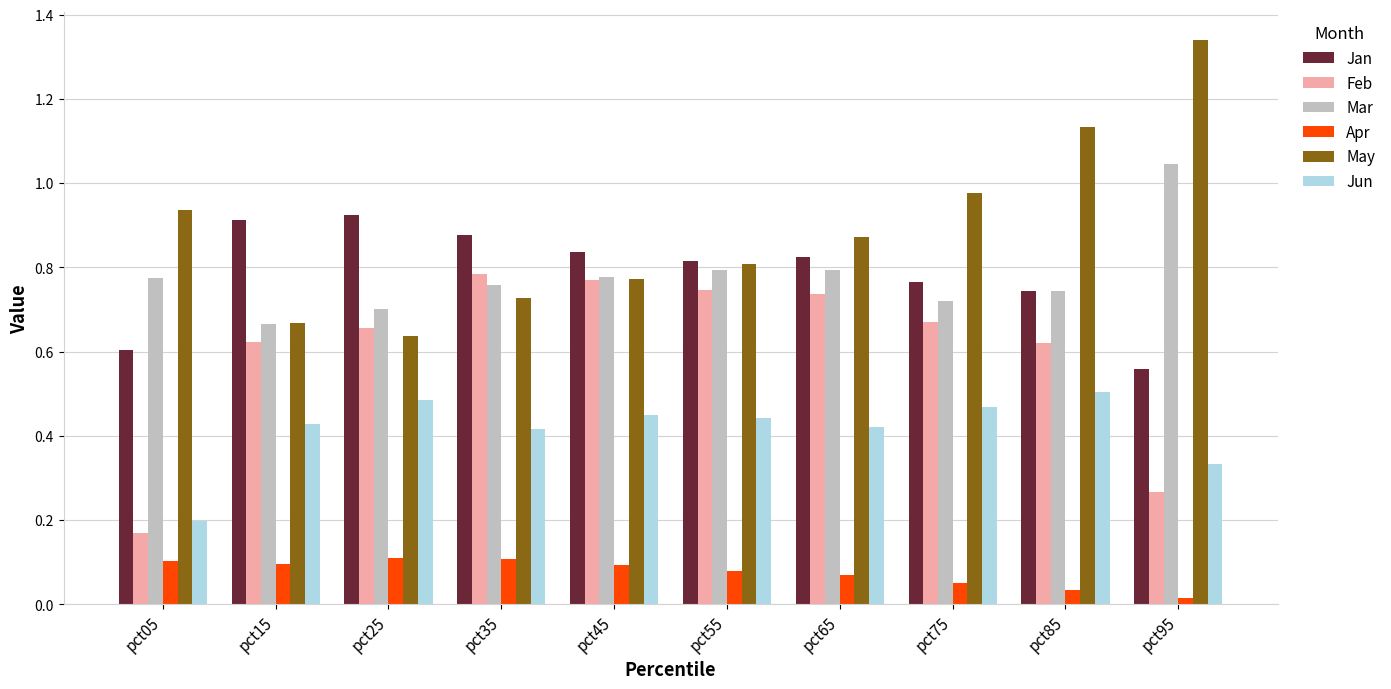

What is the total value across all series at pct65?

3.7